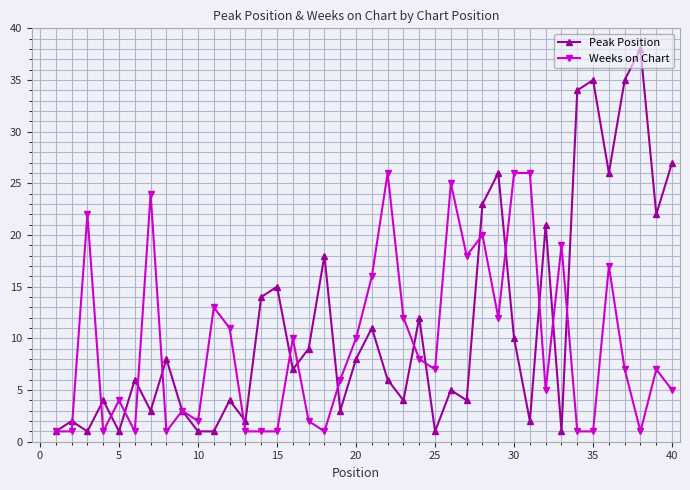

True or false: Peak Position has more than 2 points higher than both neighbors.

True